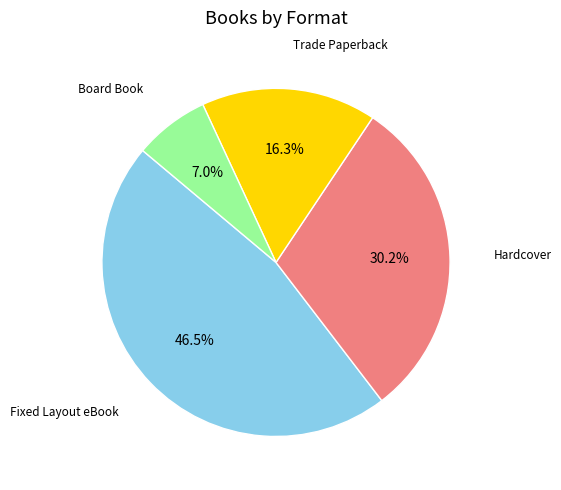

Is there any slice that represents more than half of the pie?

No